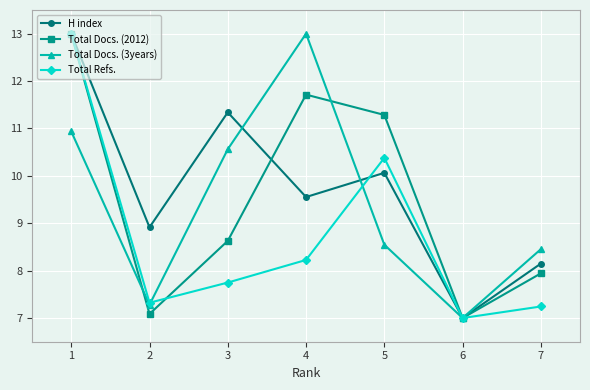

The value of H index at 2 is 8.9. True or false?

True